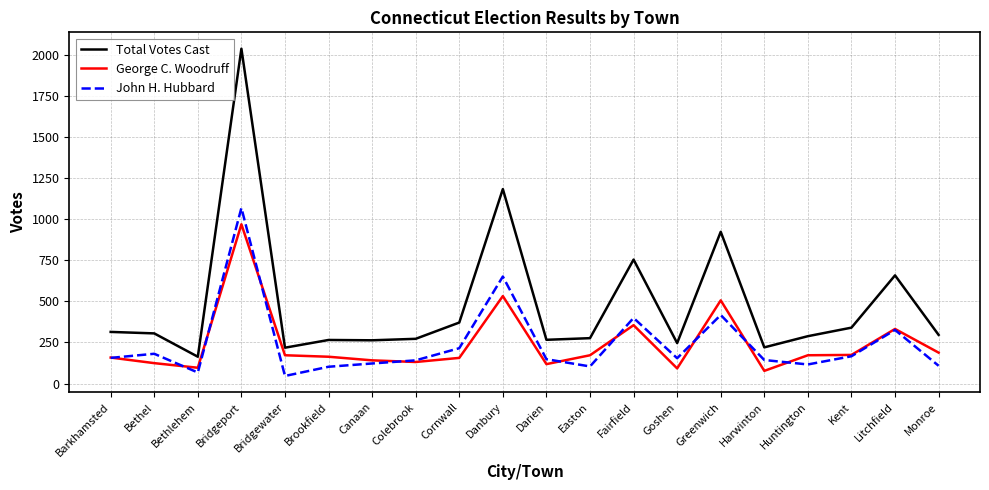

What are all the series names shown in the legend?

Total Votes Cast, George C. Woodruff, John H. Hubbard